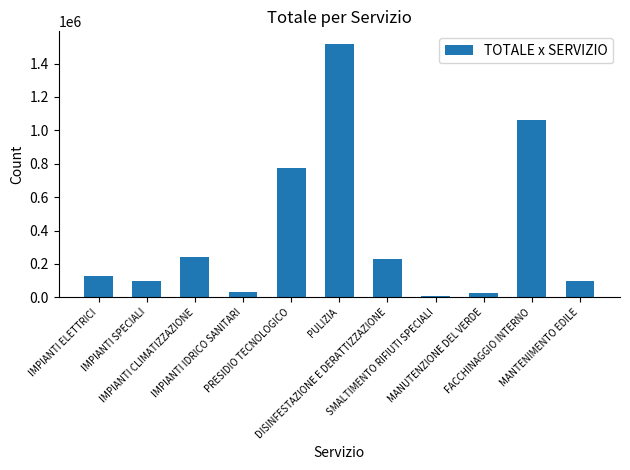

What is the difference between the values at MANTENIMENTO EDILE and IMPIANTI CLIMATIZZAZIONE?

142375.0